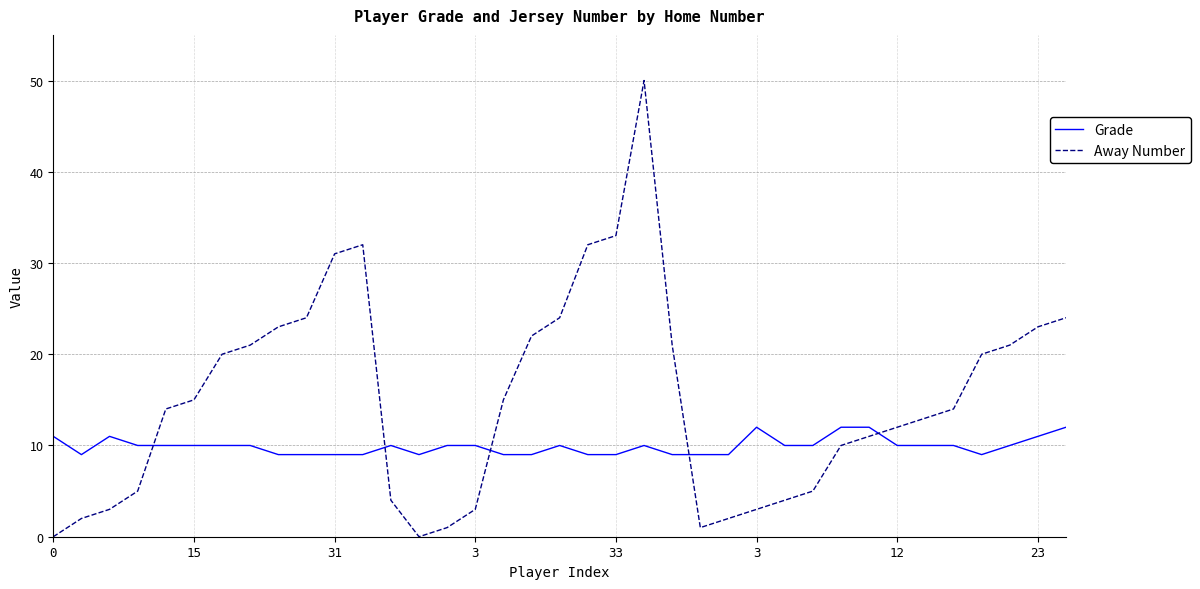

What is the difference between the maximum and minimum values in the Grade series?

3